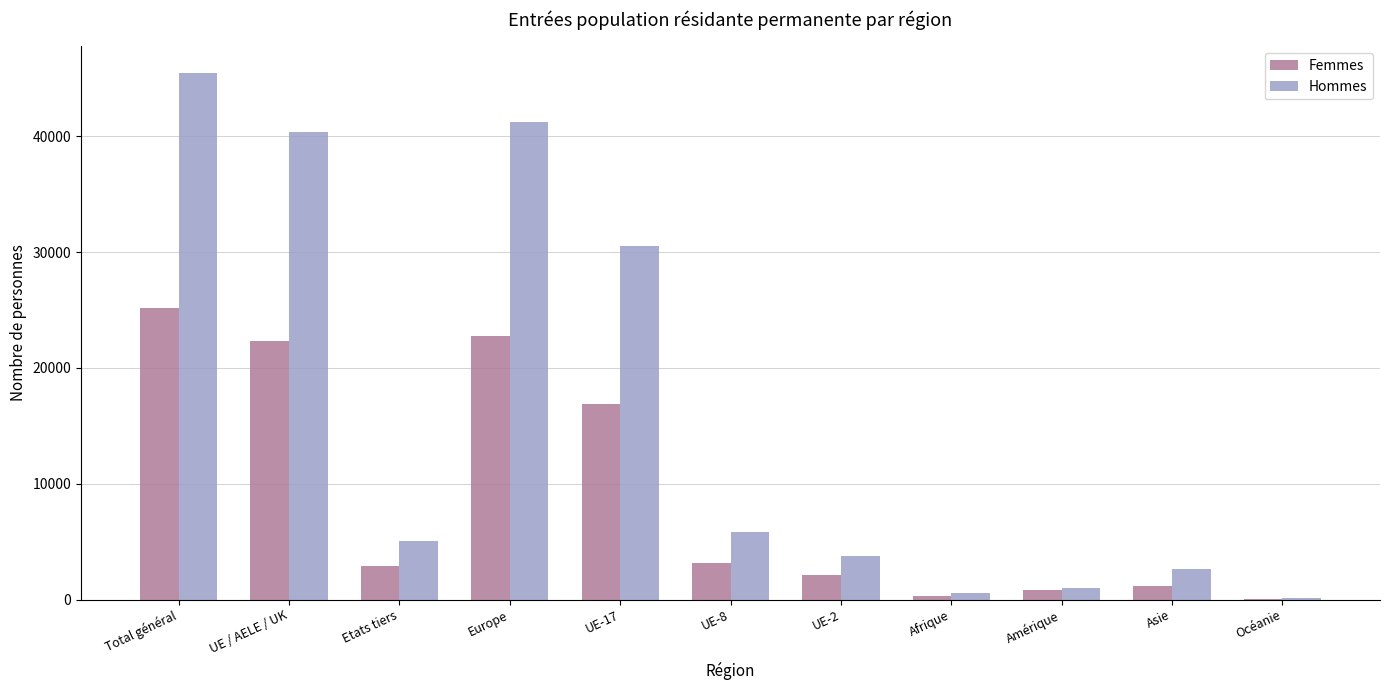

Is the value of Femmes at UE-2 greater than the value of Hommes at Afrique?

Yes